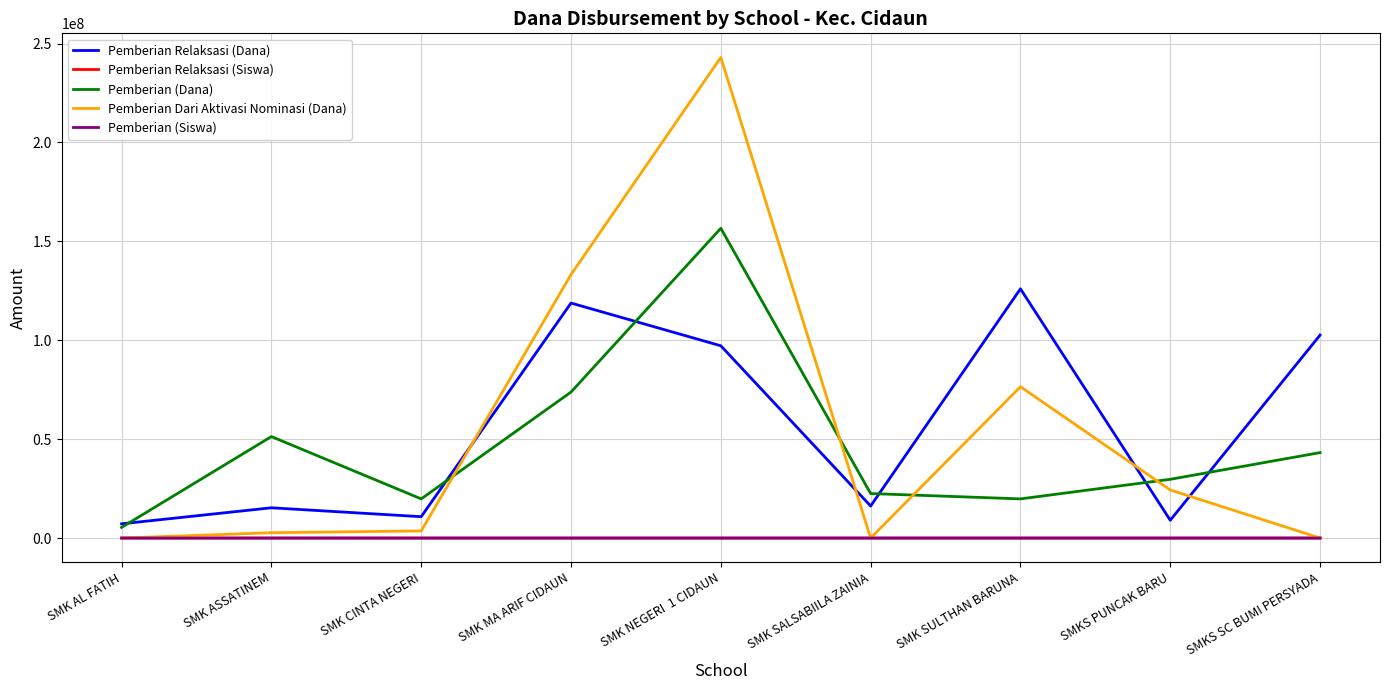

Which series has the largest range (max minus min)?

Pemberian Dari Aktivasi Nominasi (Dana)